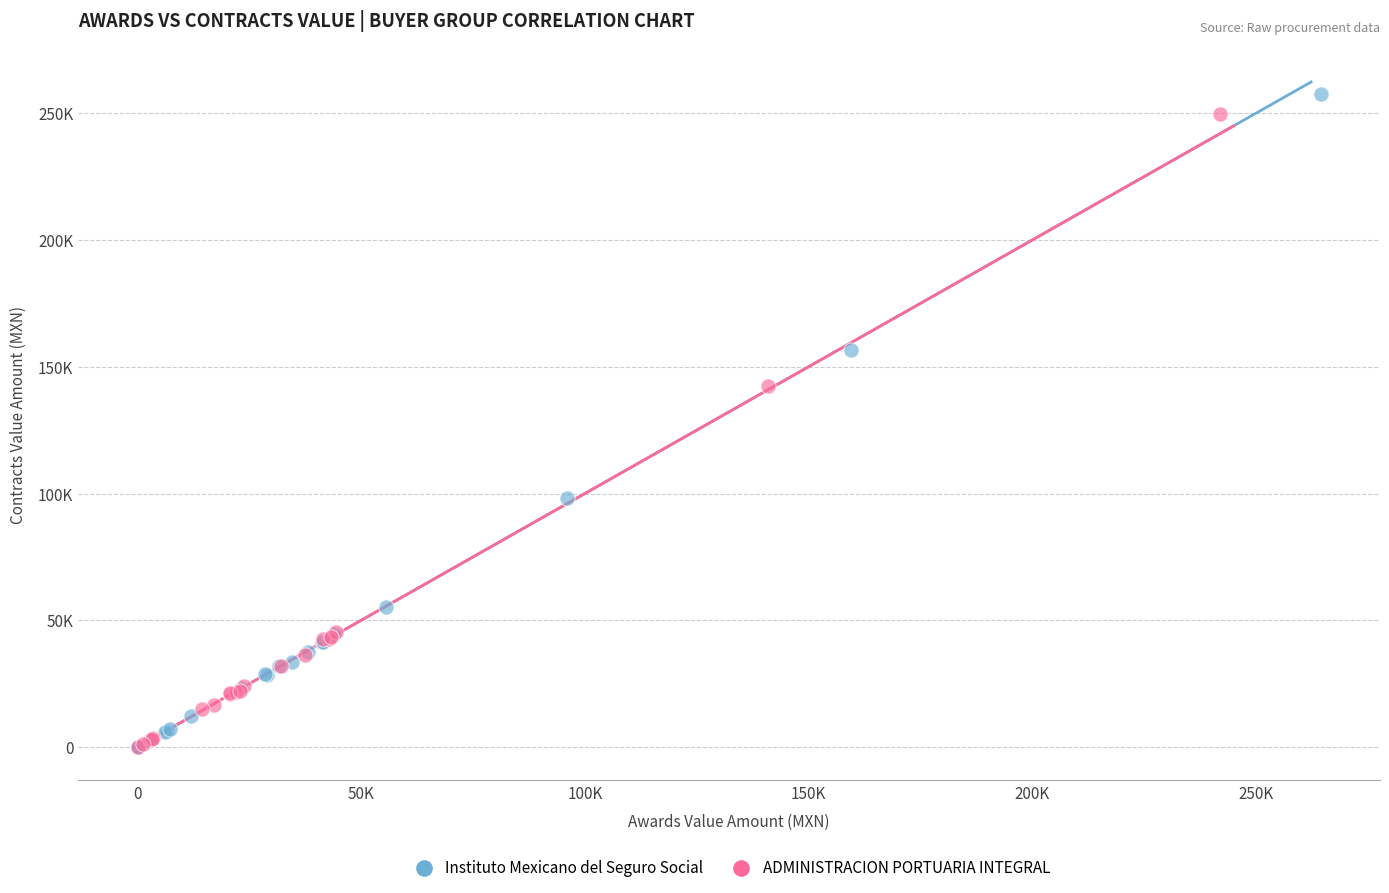

Which series contains the highest Y value?

Instituto Mexicano del Seguro Social